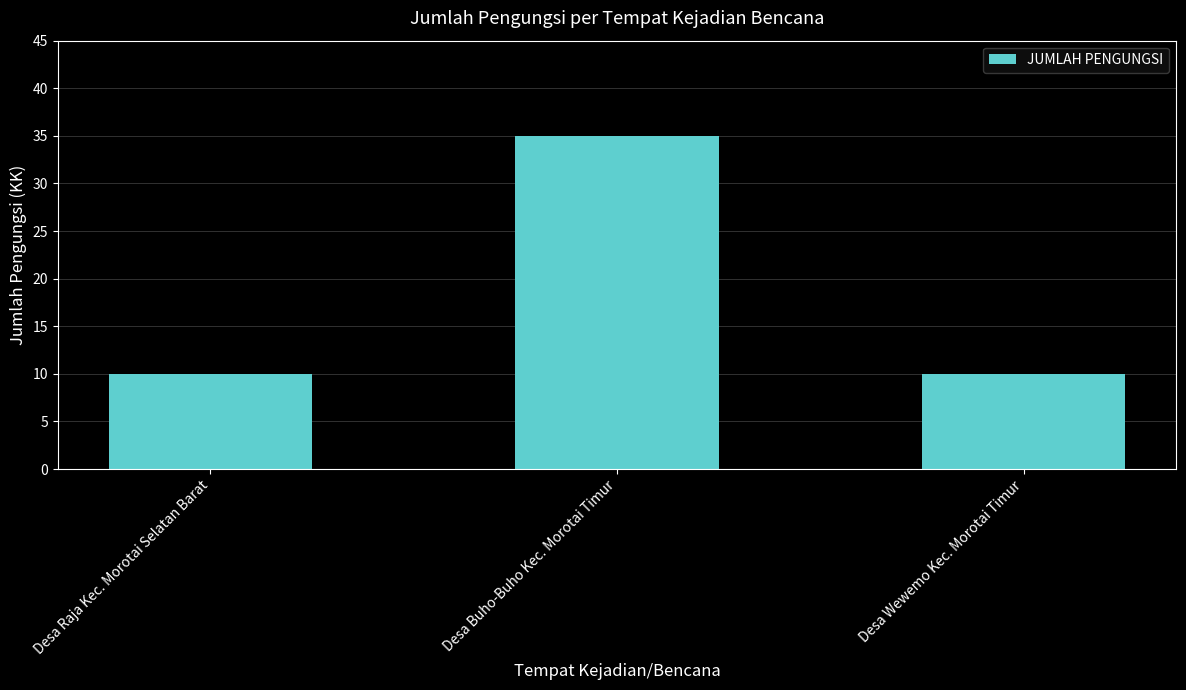

Are the bars grouped side by side (vs. stacked)?

No